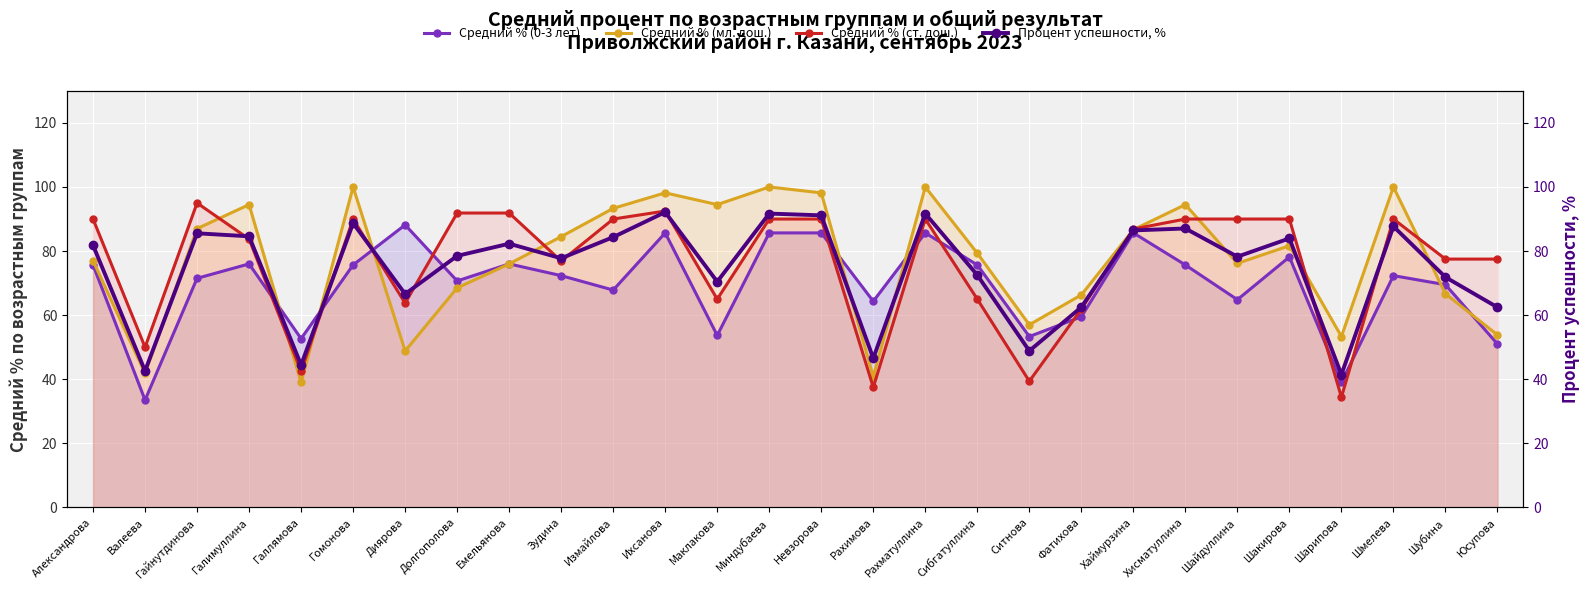

At which category is the sum across all series the highest?

Ихсанова